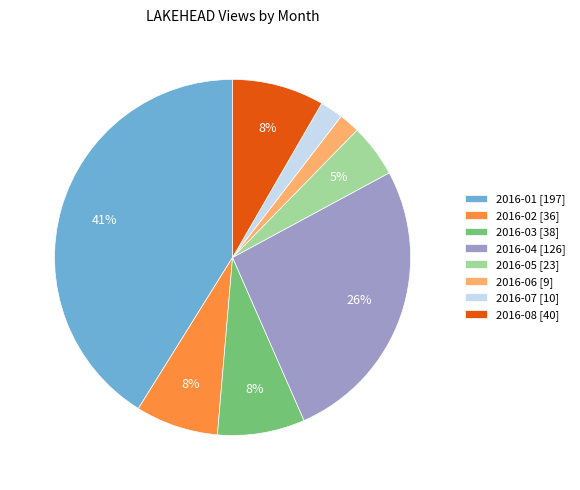

To the nearest percent, what is the average slice percentage?

12%